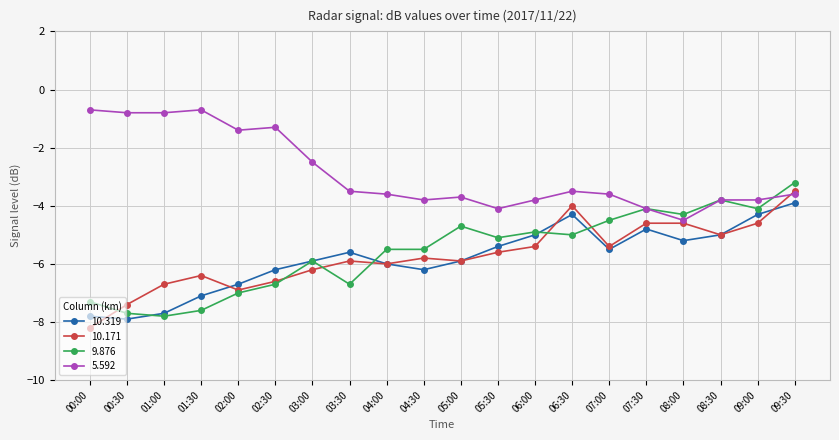

At which category does the chart reach its minimum across all series?

00:00